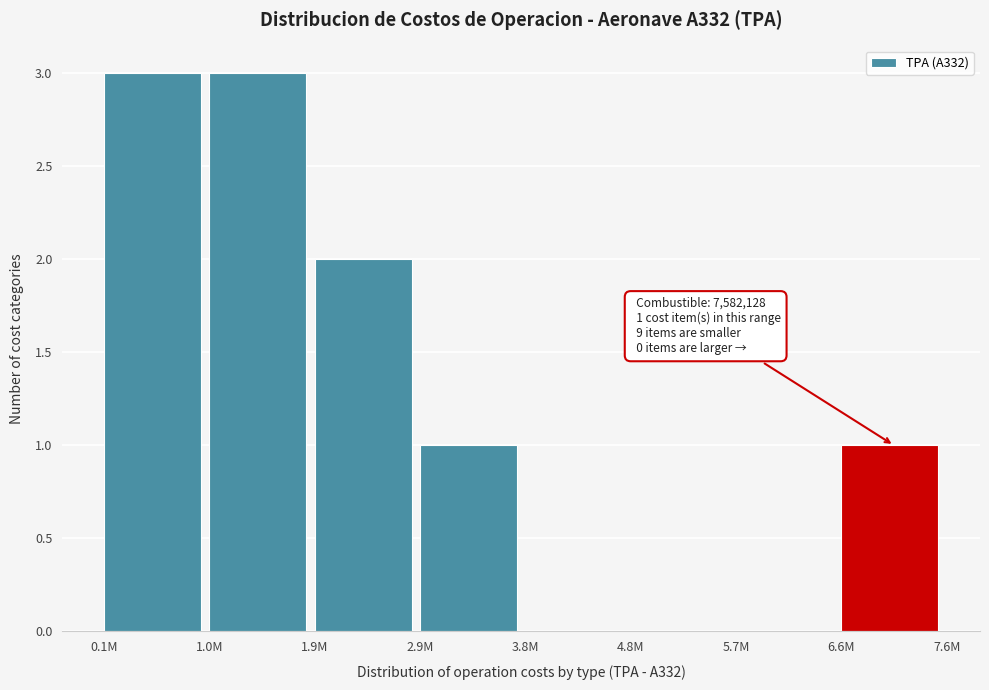

Reading right to left, what are all the values shown in this chart?

6.6M=1	5.7M=0	4.8M=0	3.8M=0	2.9M=1	1.9M=2	1.0M=3	0.1M=3